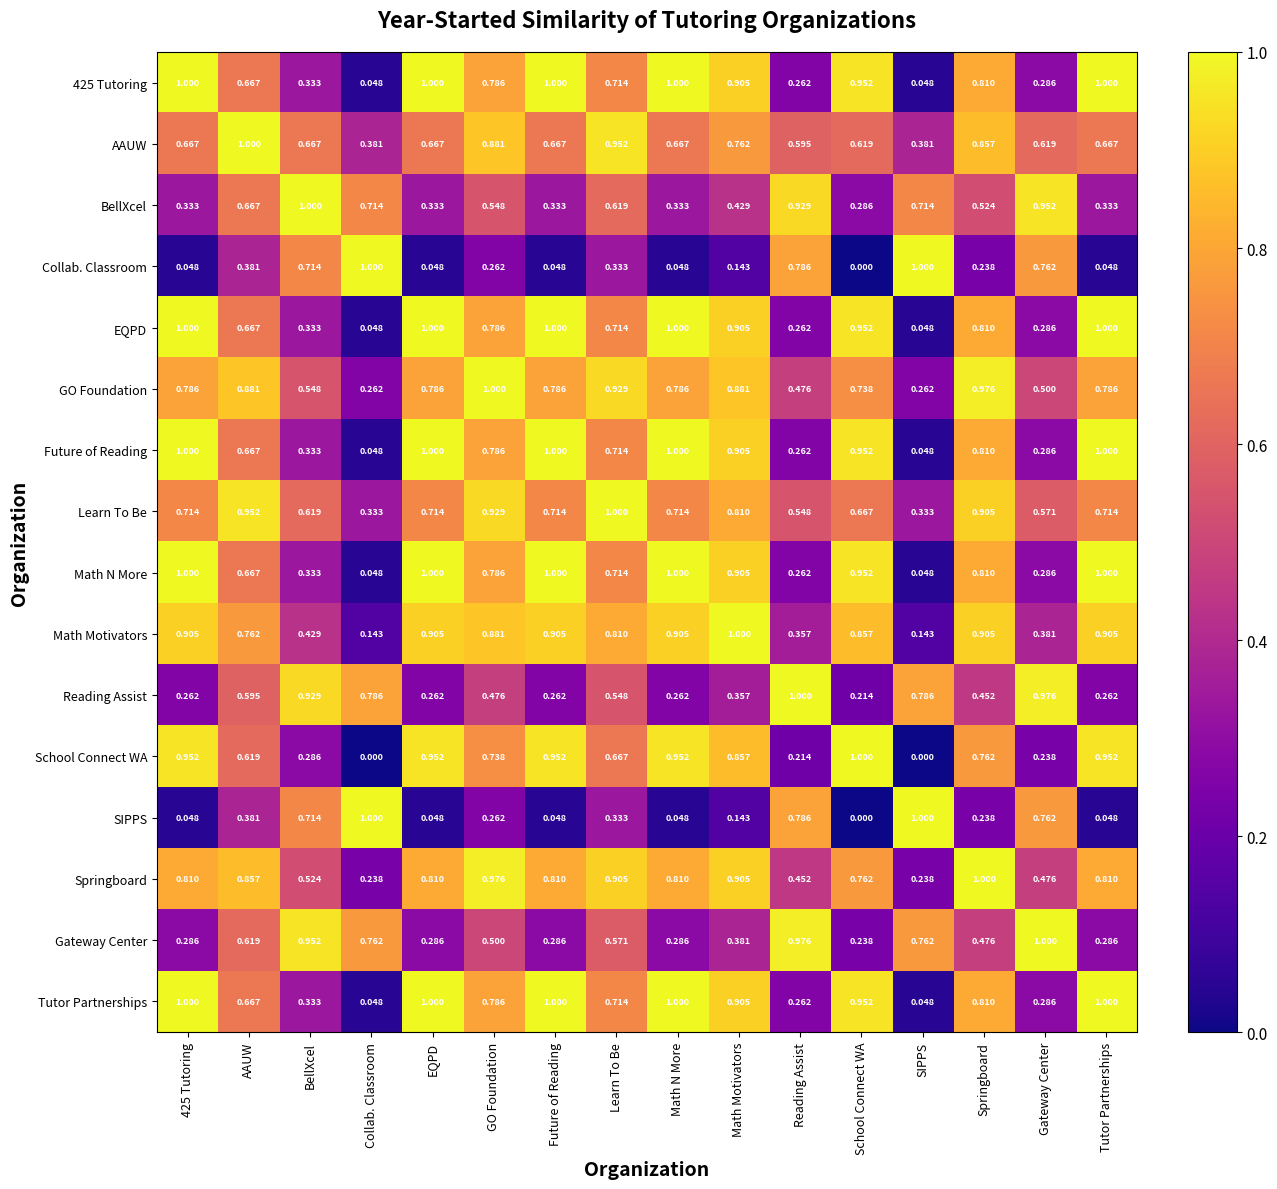

Which category has the lowest value in the Reading Assist series?

School Connect WA